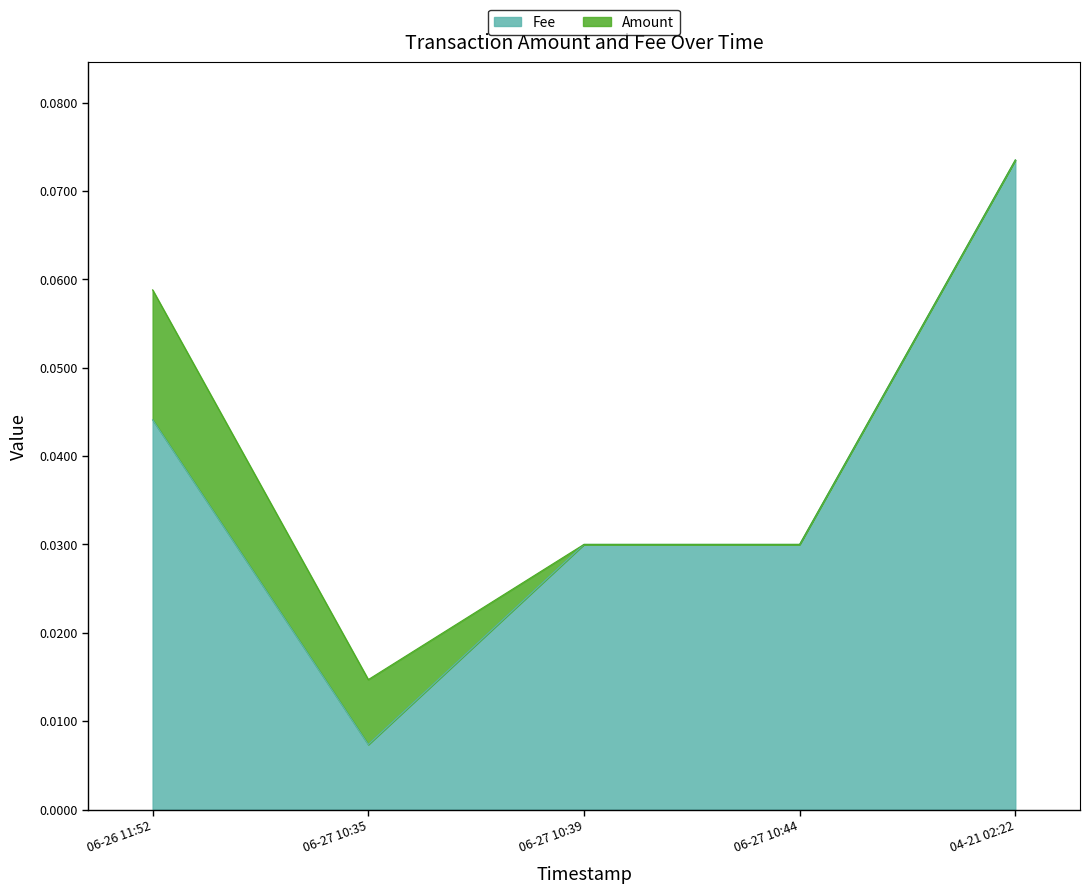

At which category is the sum across all series the highest?

04-21 02:22